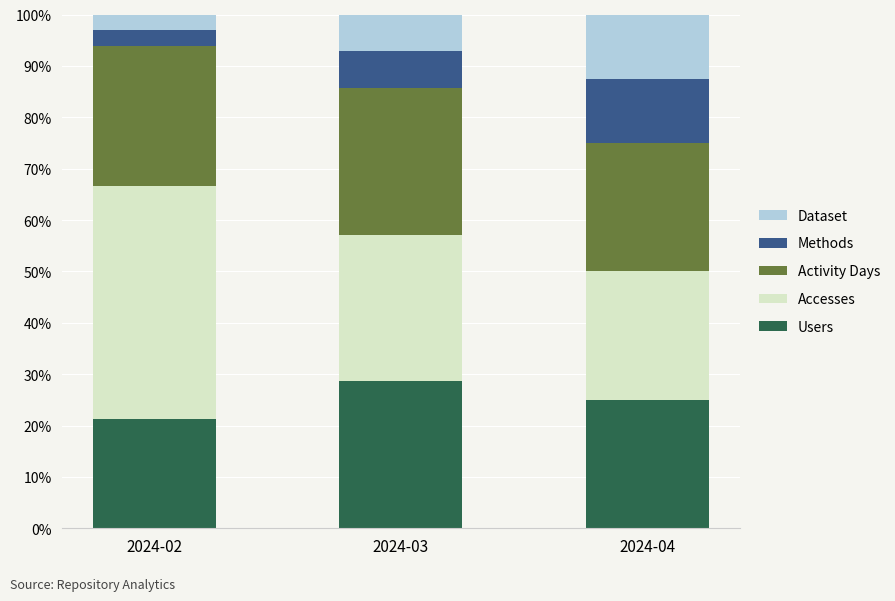

What is the total value across all series at 2024-04?

100.0